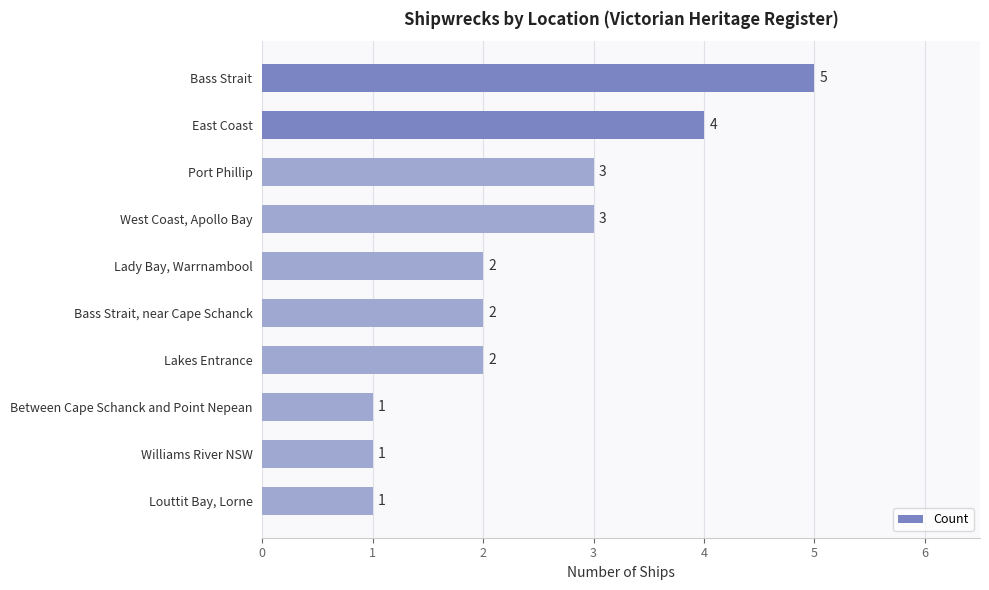

What is the label of the 7th bar from the bottom?

West Coast, Apollo Bay